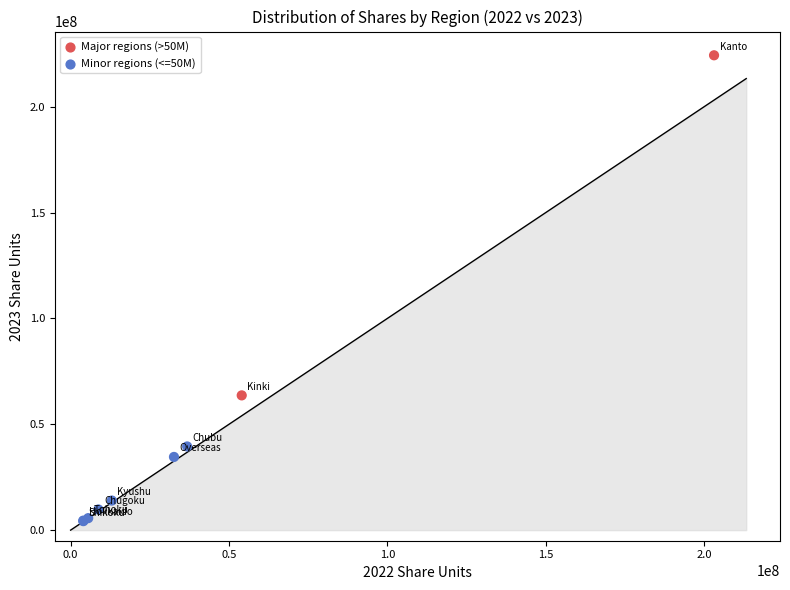

What Y value in the scatter plot is closest to 114256808?

63644337